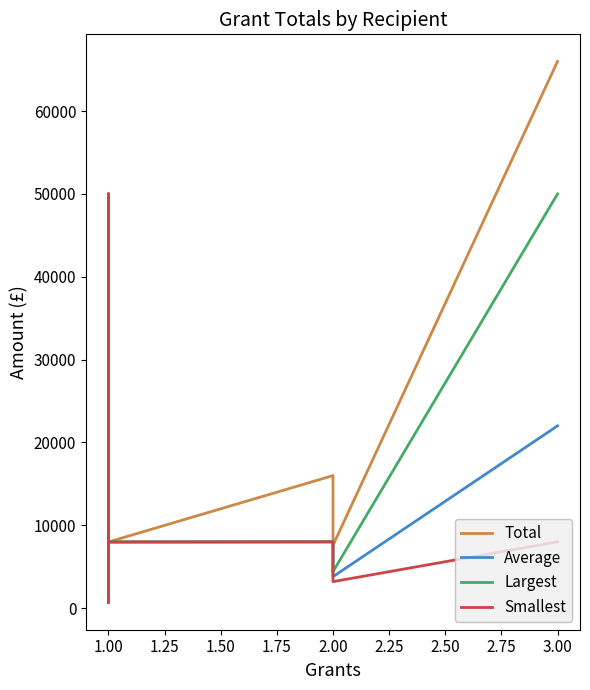

How many values in the Total series are below 7980?

10